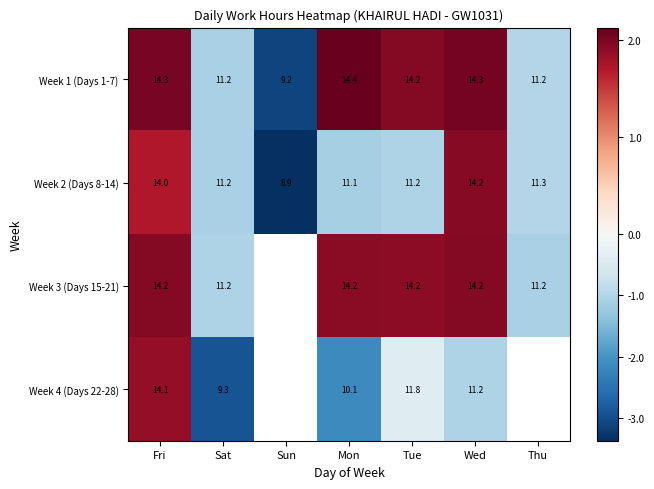

Is the value of Week 3 (Days 15-21) at Thu greater than the value of Week 2 (Days 8-14) at Mon?

Yes